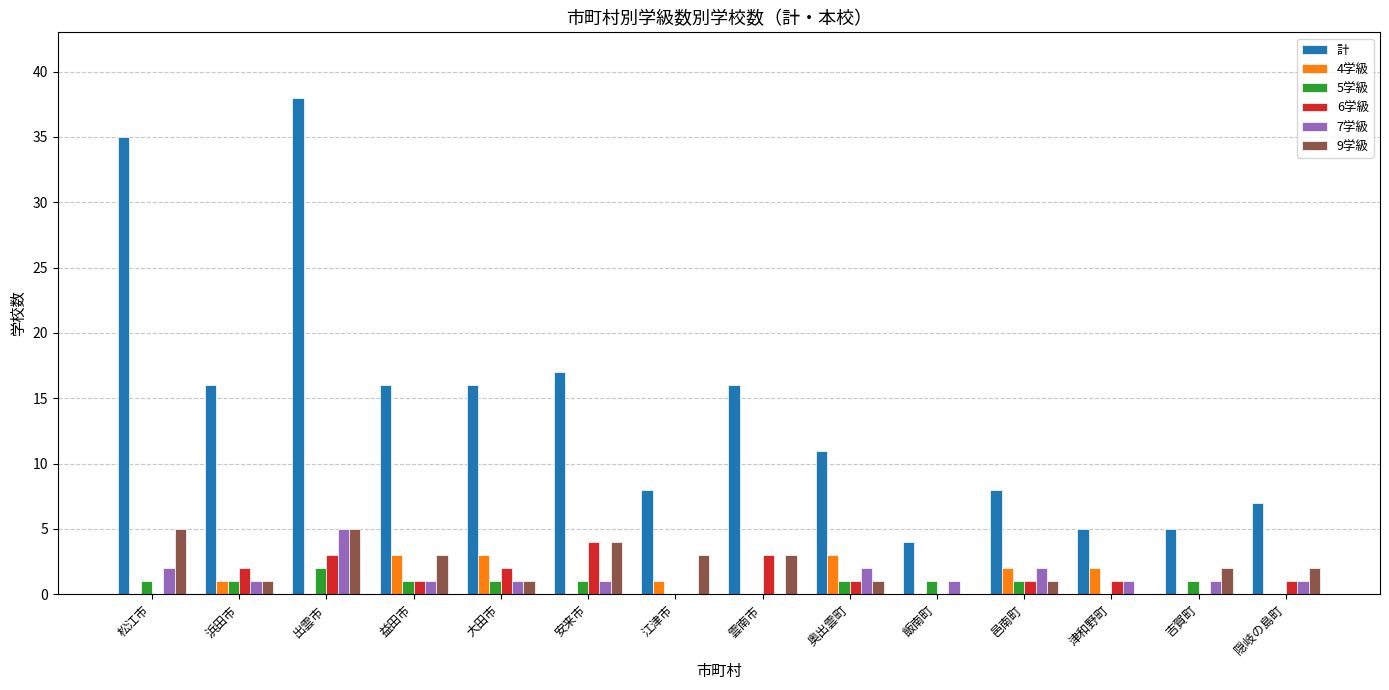

Which series changed the most between 出雲市 and 飯南町?

計